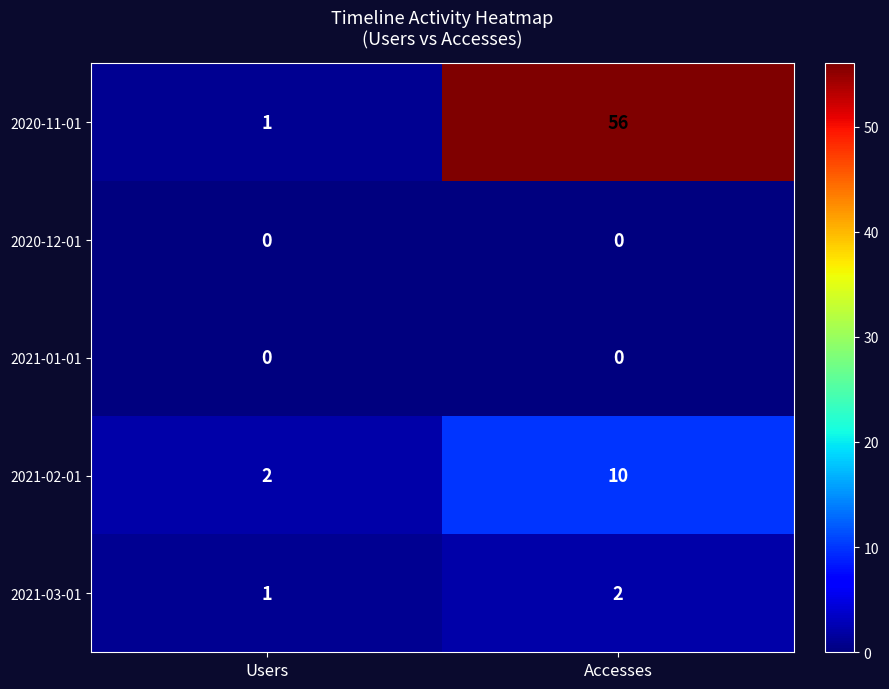

Which series changed the most between Users and Accesses?

2020-11-01